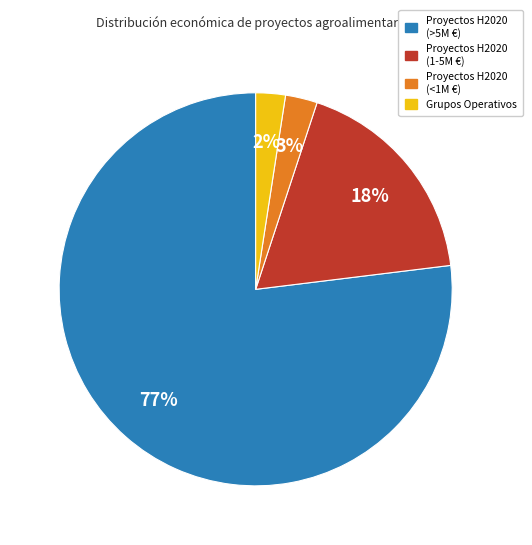

Does any single category account for the majority?

Yes